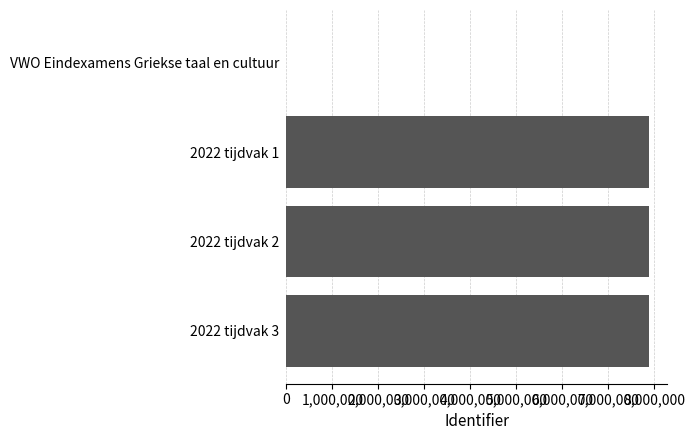

The value at 2022 tijdvak 3 is 12145277. True or false?

False